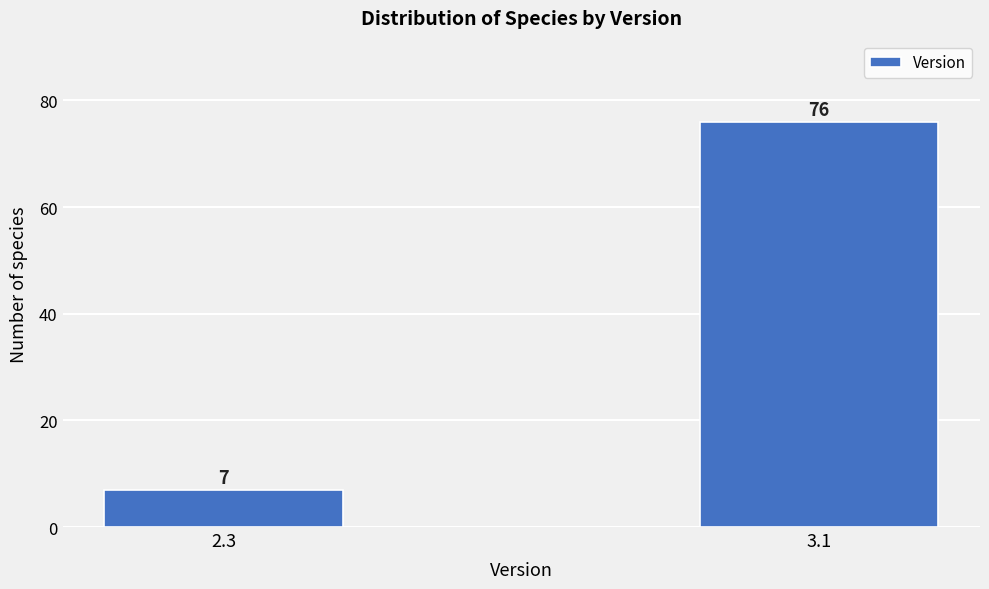

Reading left to right, list all the values displayed in this chart.

7	76